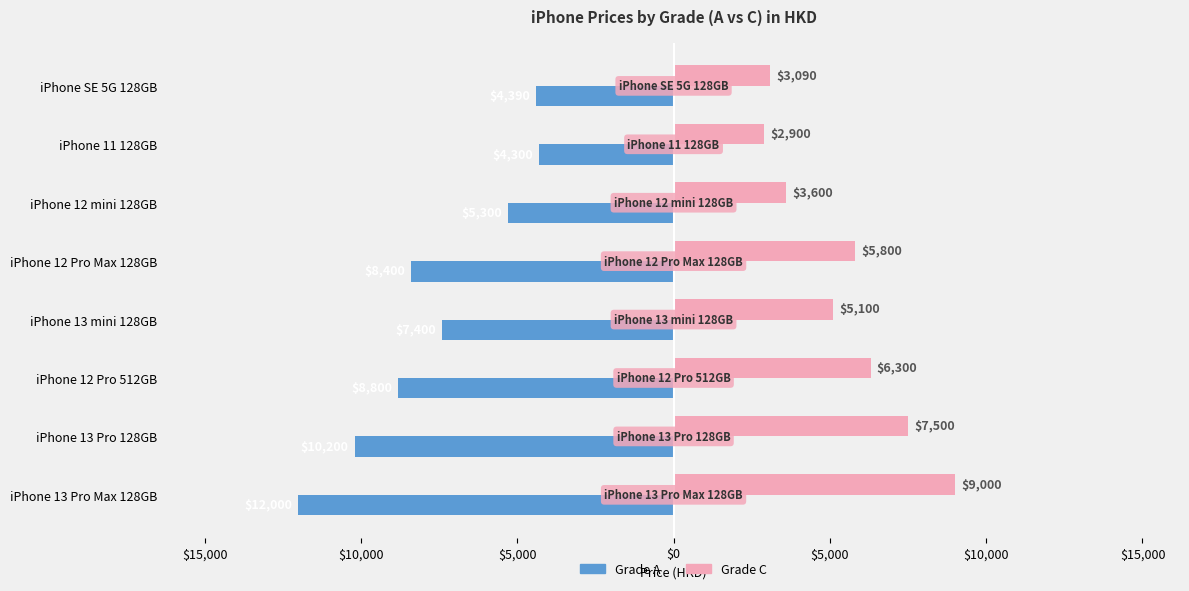

What are all the series names shown in the legend?

Grade A, Grade C